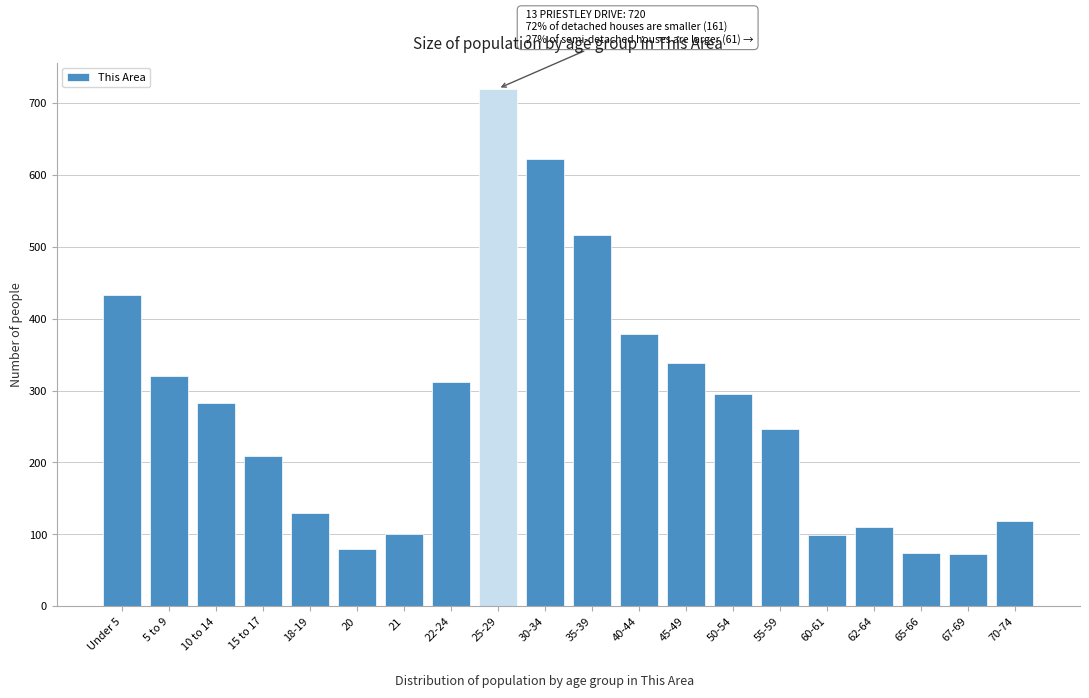

What is the sum of the values at 10 to 14 and 60-61?

382